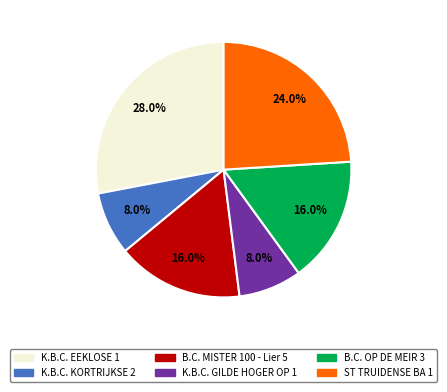

Combined, do ST TRUIDENSE BA 1 and B.C. MISTER 100 - Lier 5 account for over 50%?

No